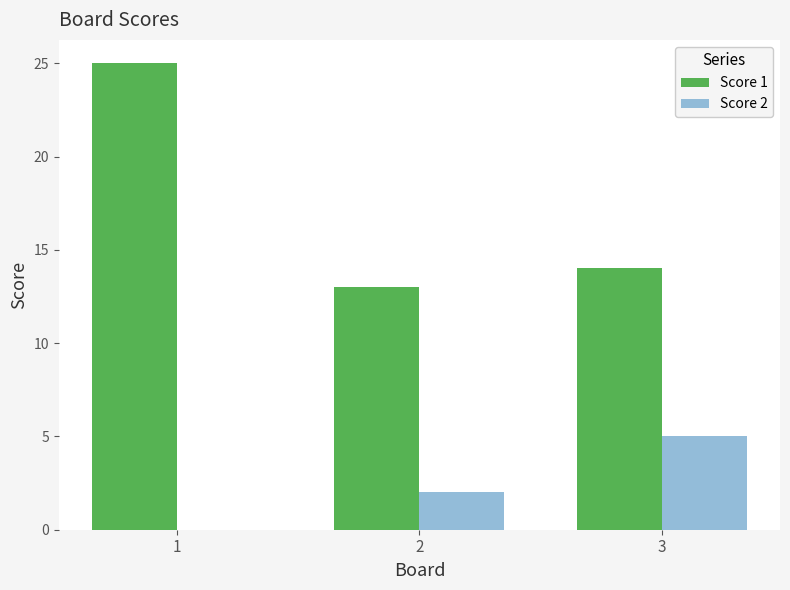

The Score 2 series shows 5 at 3. True or false?

True